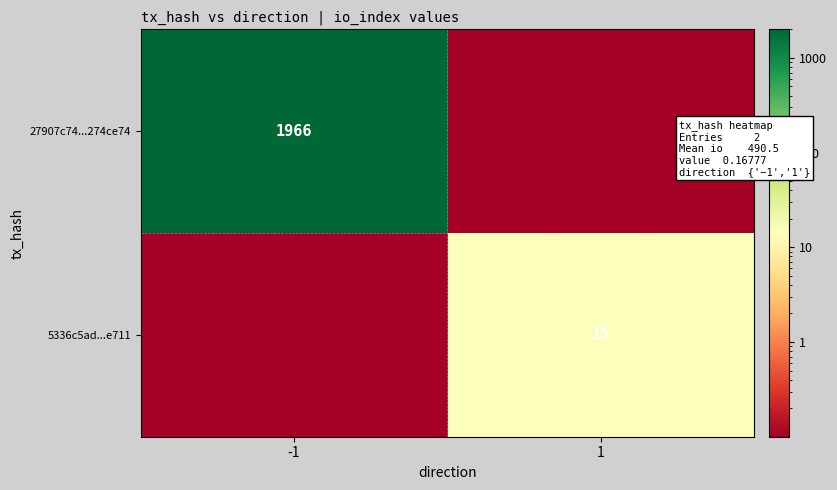

The value of 5336c5ad...e711 at 1 is 8.3. True or false?

False